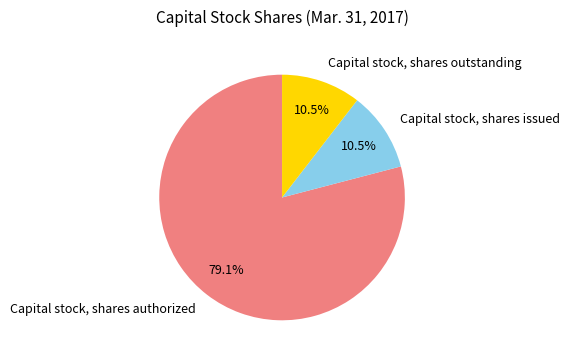

What percentage is NOT represented by Capital stock, shares outstanding?

89.5%